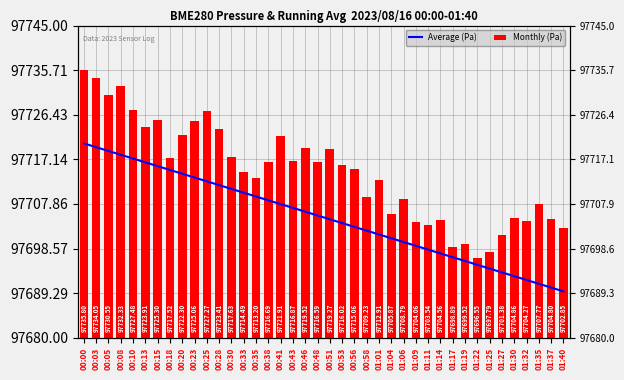

What is the difference between the second highest and minimum values in the Monthly (Pa) series?

37.5